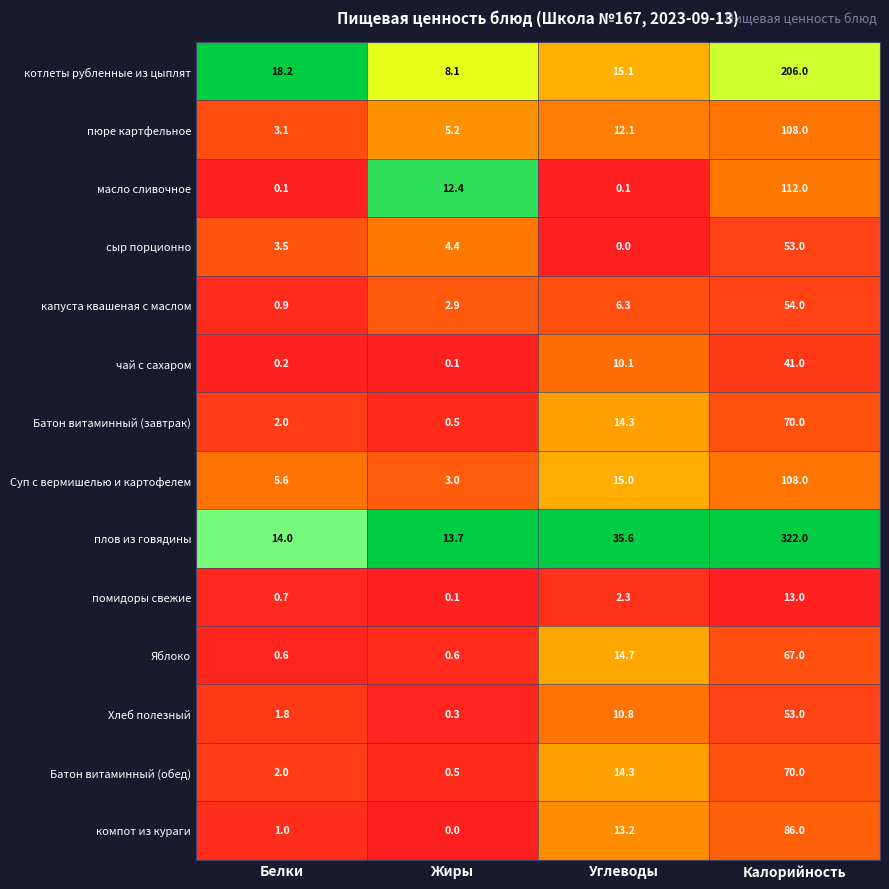

Is the value of пюре картфельное at Углеводы greater than the value of котлеты рубленные из цыплят at Углеводы?

No